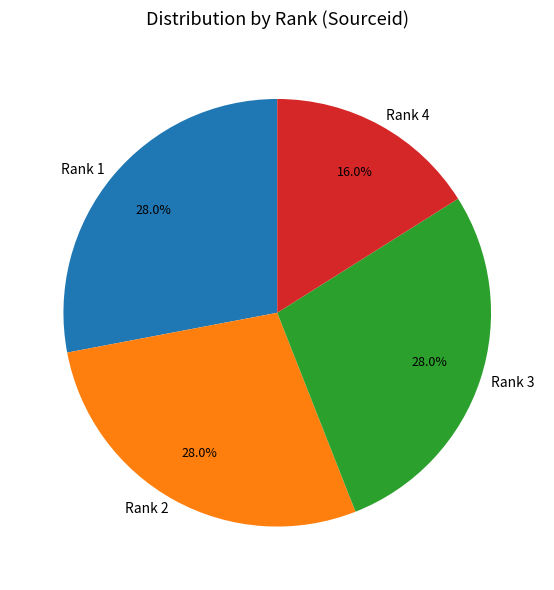

What percentage is NOT represented by Rank 4?

84.0%